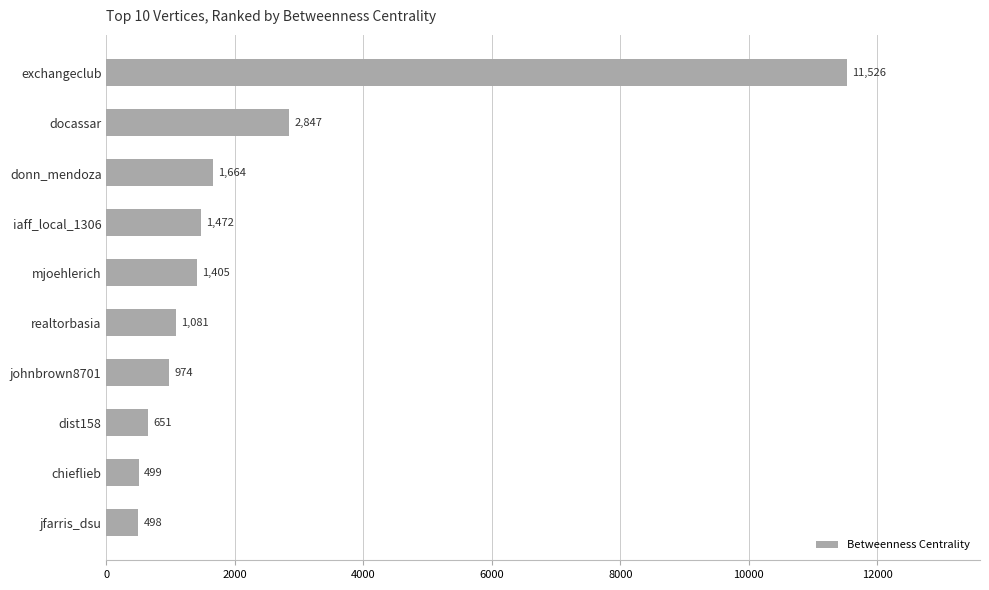

True or false: the data shows 973.6 at johnbrown8701.

True